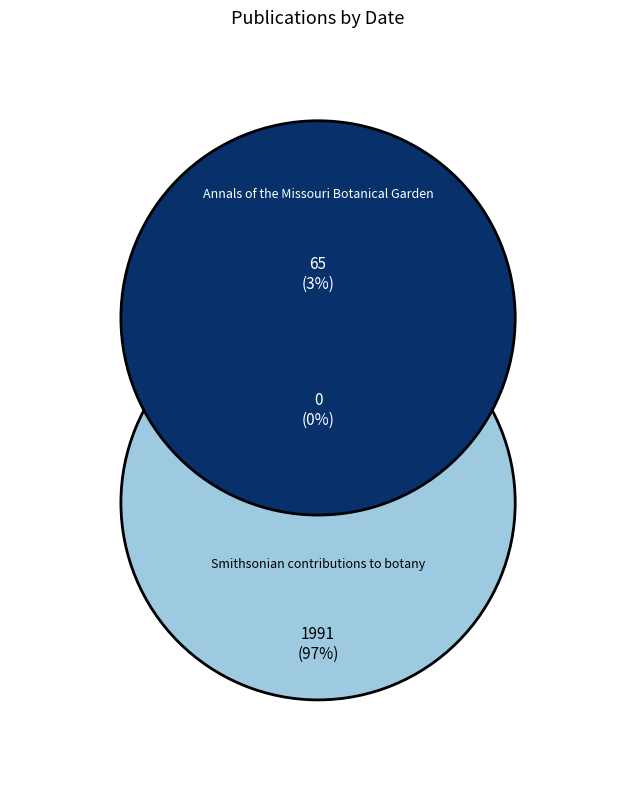

How many segments does this pie chart have?

2